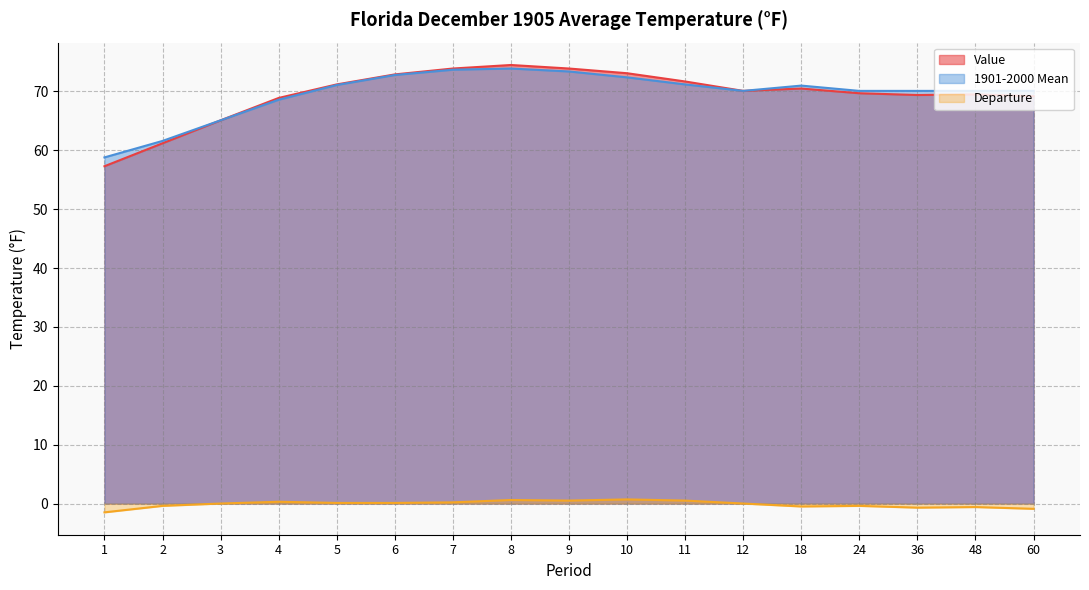

The 1901-2000 Mean series shows 34.3 at 24. True or false?

False